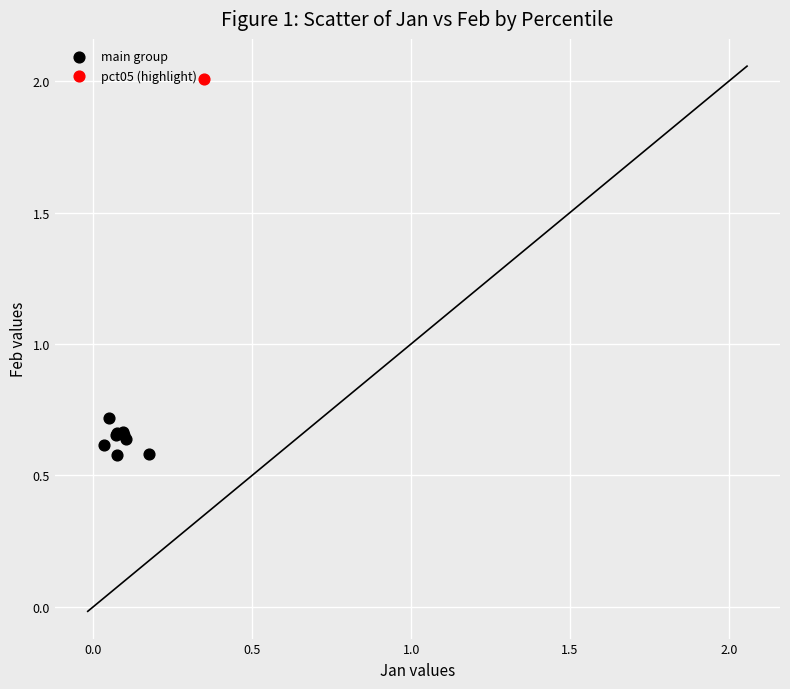

What are all the series names shown in the legend?

main group, pct05 (highlight)